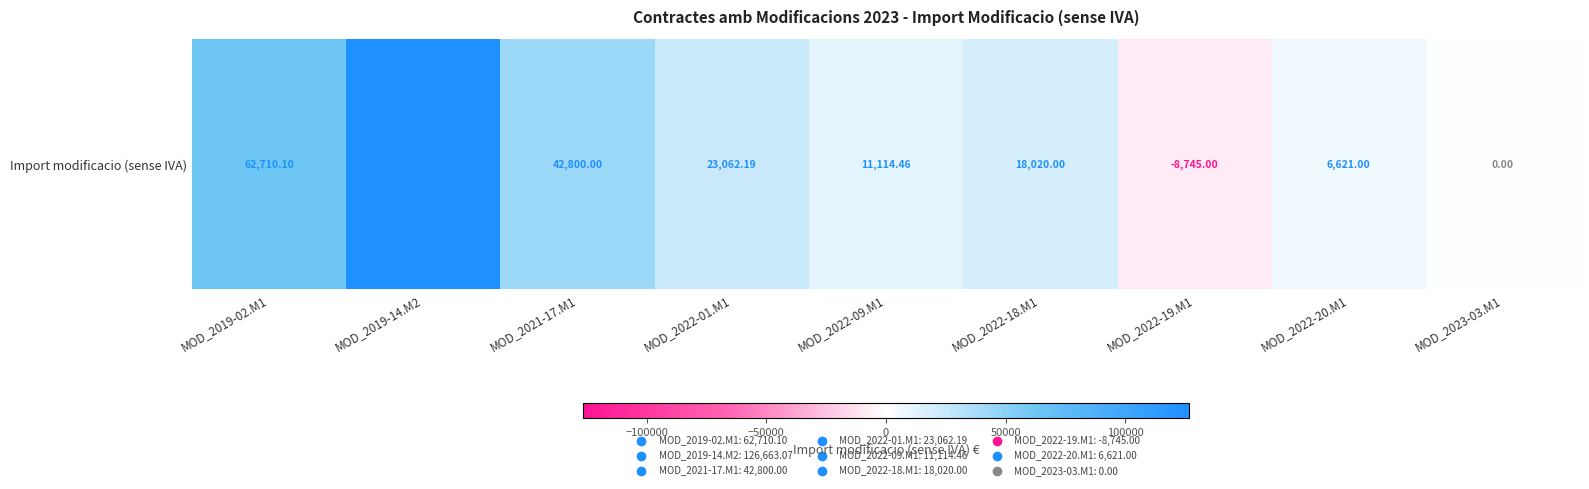

What is the difference between the second highest and second lowest values?

62710.1